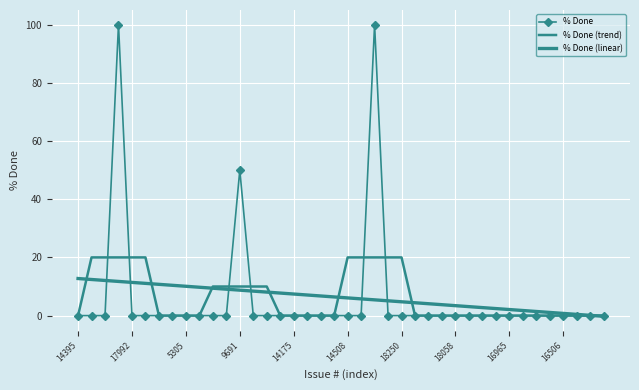

What are all the series names shown in the legend?

% Done, % Done (trend), % Done (linear)